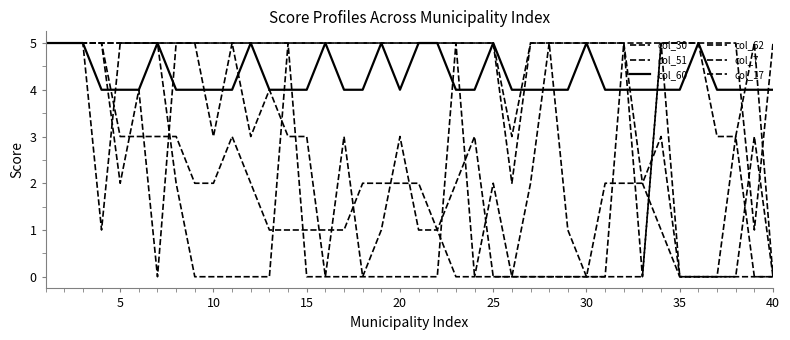

How many lines are shown in the chart?

6